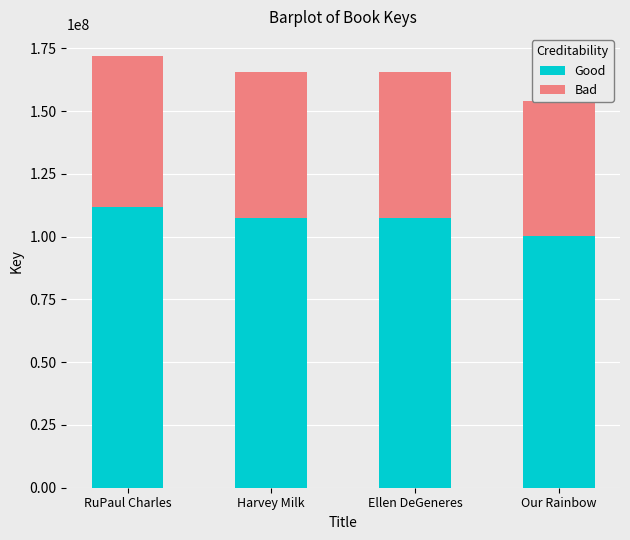

What is the total value across all series at Harvey Milk?

165573282